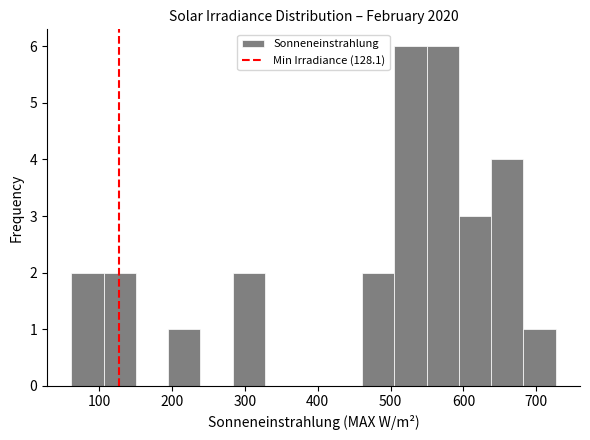

Reading left to right, transcribe this chart: for each bar, give the range it covers on the x-axis and its height. Neither the bar edges nor the heights are printed on the chart, so give them approximately, as read against the axes.

60 to 110: 2
110 to 150: 2
150 to 200: 0
200 to 240: 1
240 to 280: 0
280 to 330: 2
330 to 370: 0
370 to 420: 0
420 to 460: 0
460 to 510: 2
510 to 550: 6
550 to 590: 6
590 to 640: 3
640 to 680: 4
680 to 730: 1